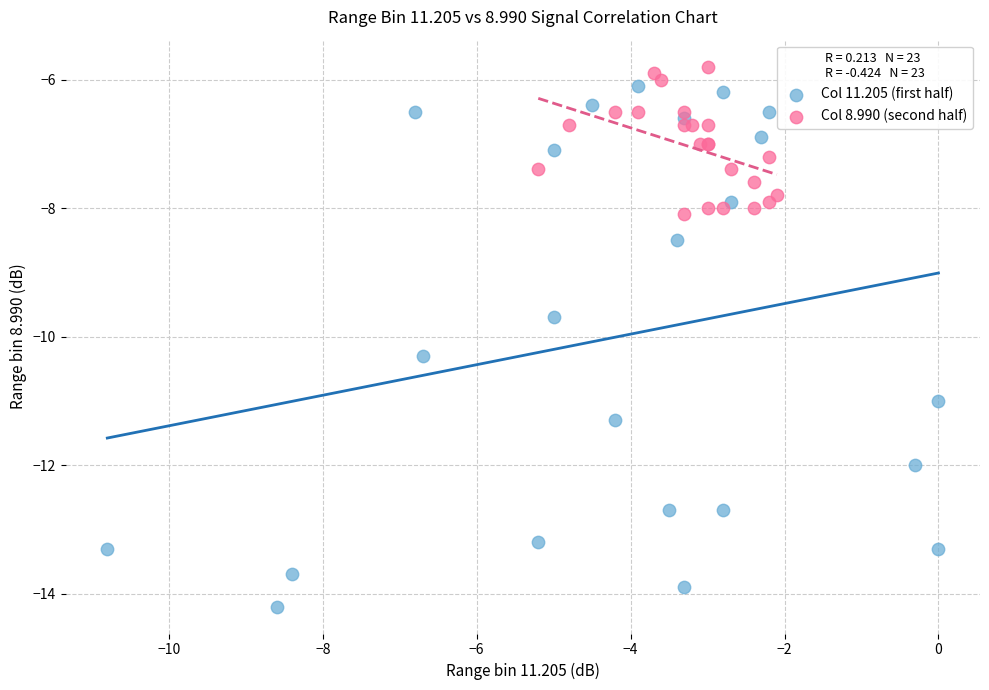

Which series reaches the minimum Y coordinate?

Col 11.205 (first half)